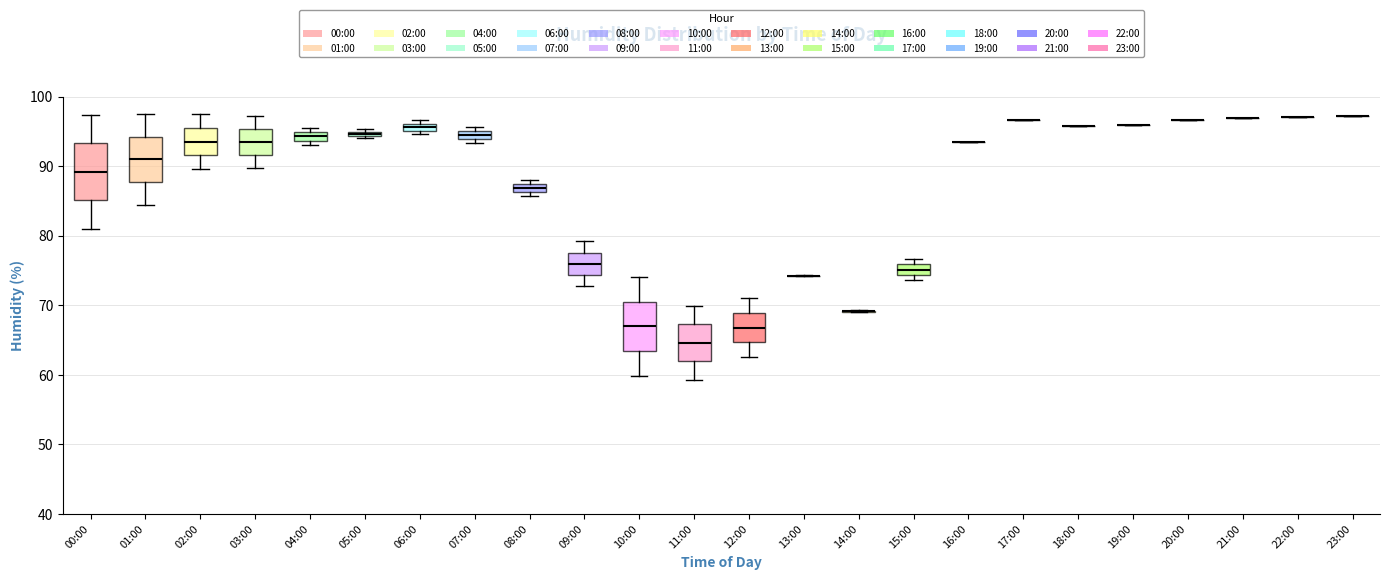

Where does the lower whisker of the box for 02:00 end on the y-axis? The values are not printed on the chart, so give them approximately, as read against the axis.

90